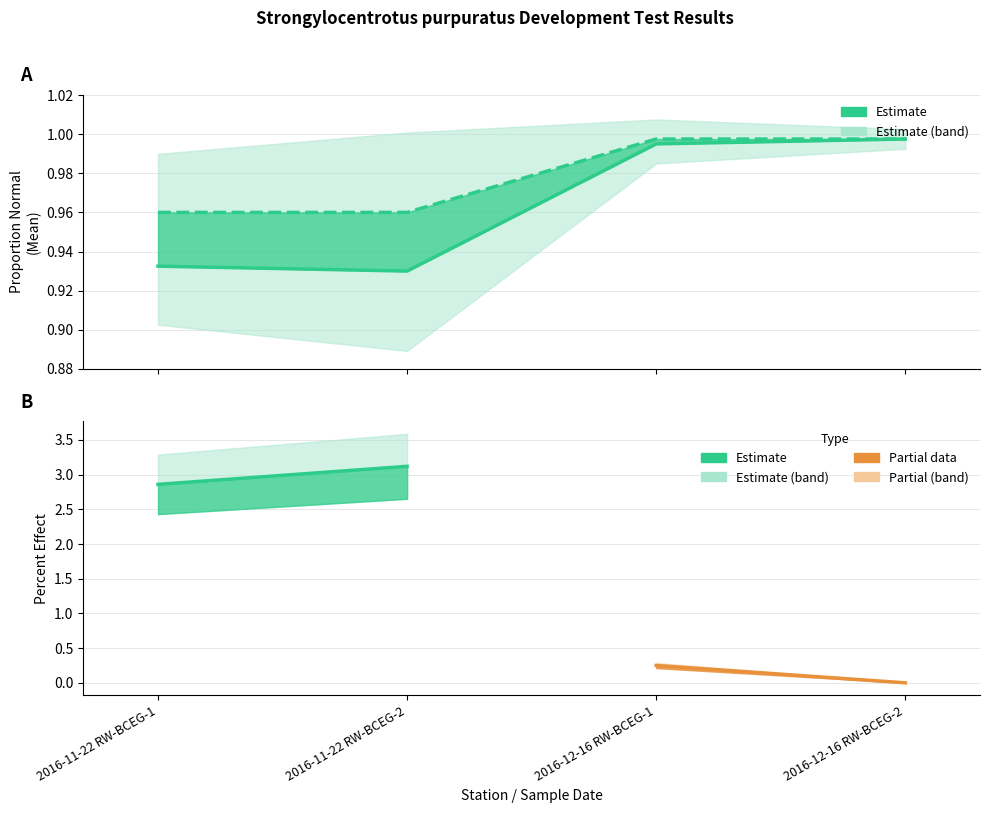

True or false: Mean_upper and Mean intersect in this chart.

False